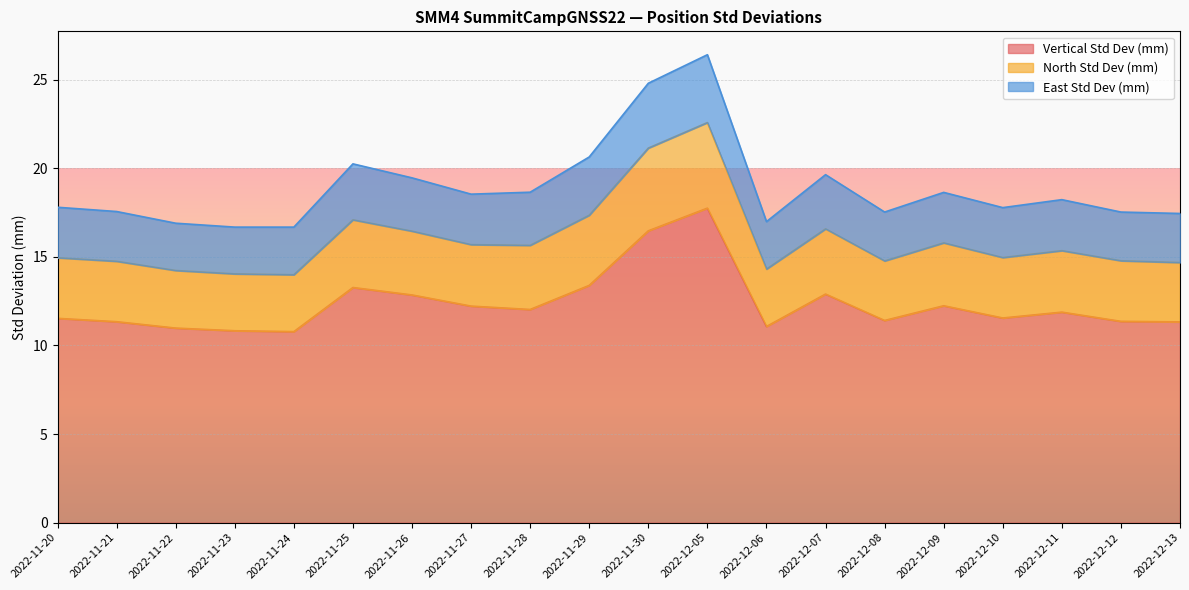

What is the difference between the maximum and minimum values in the Vertical Std Dev (mm) series?

7.0